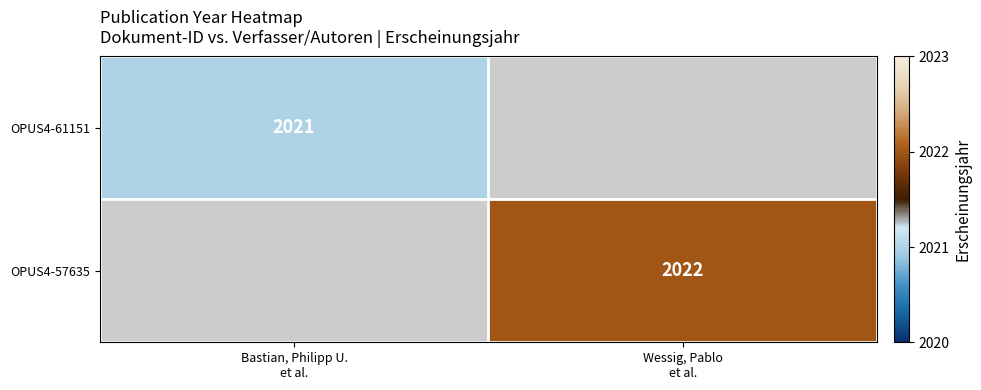

The value of OPUS4-61151 at Bastian, Philipp U. et al. is 2021.0. True or false?

True